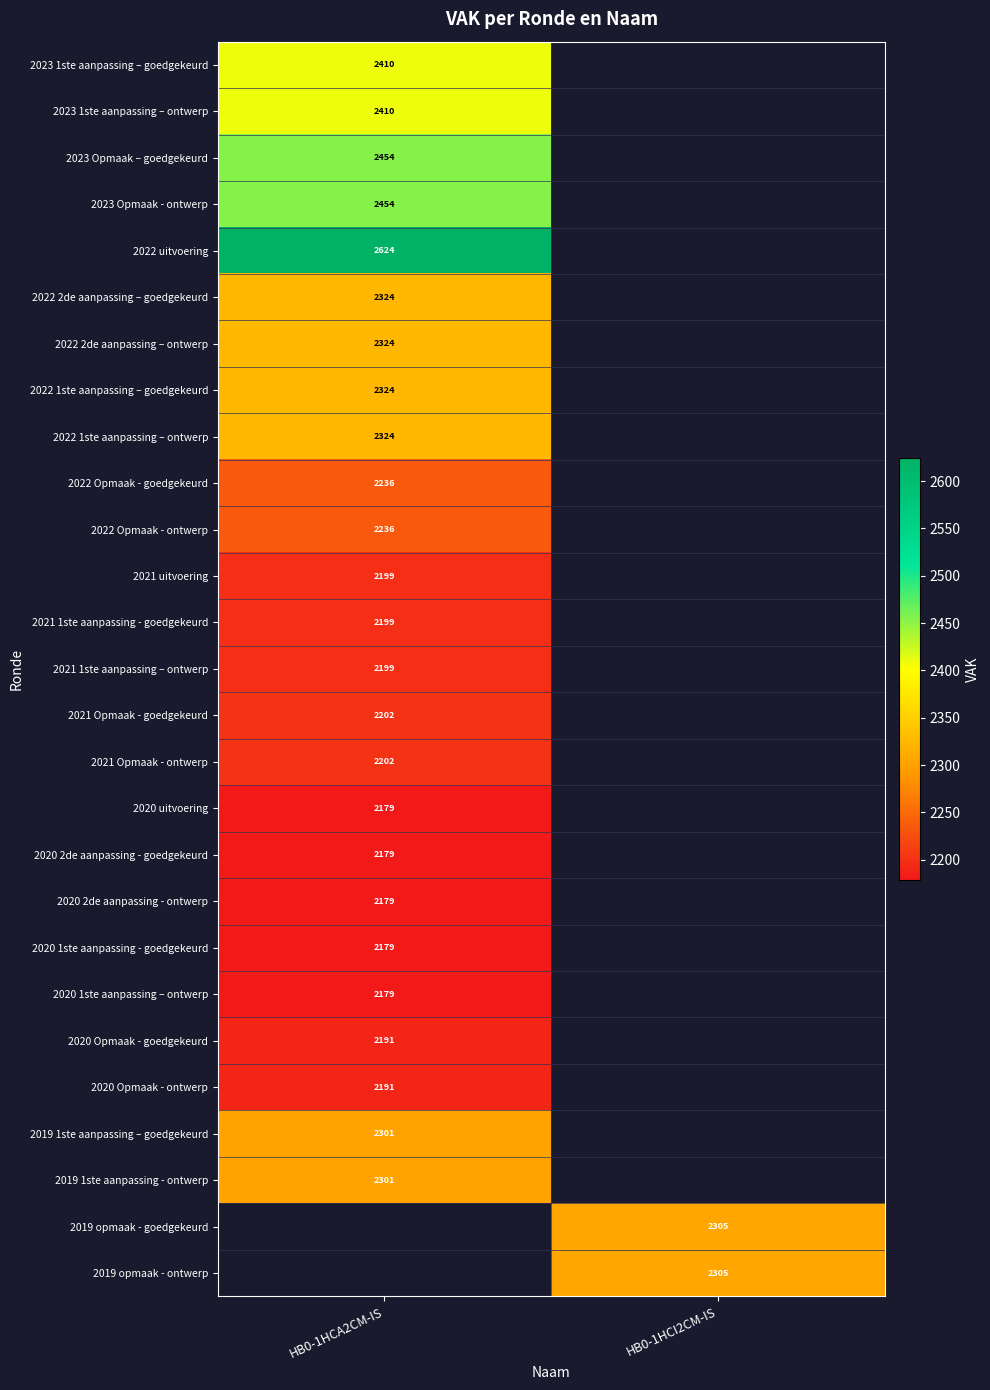

True or false: 2020 1ste aanpassing – ontwerp has a value of 2179 at HB0-1HCA2CM-IS.

True